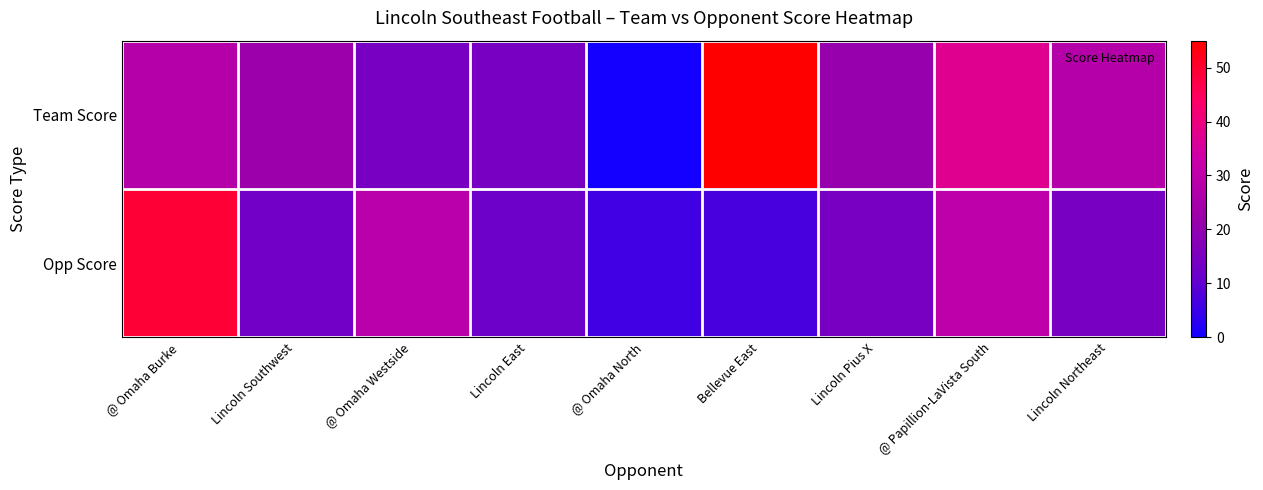

At which category is the sum across all series the highest?

@ Omaha Burke